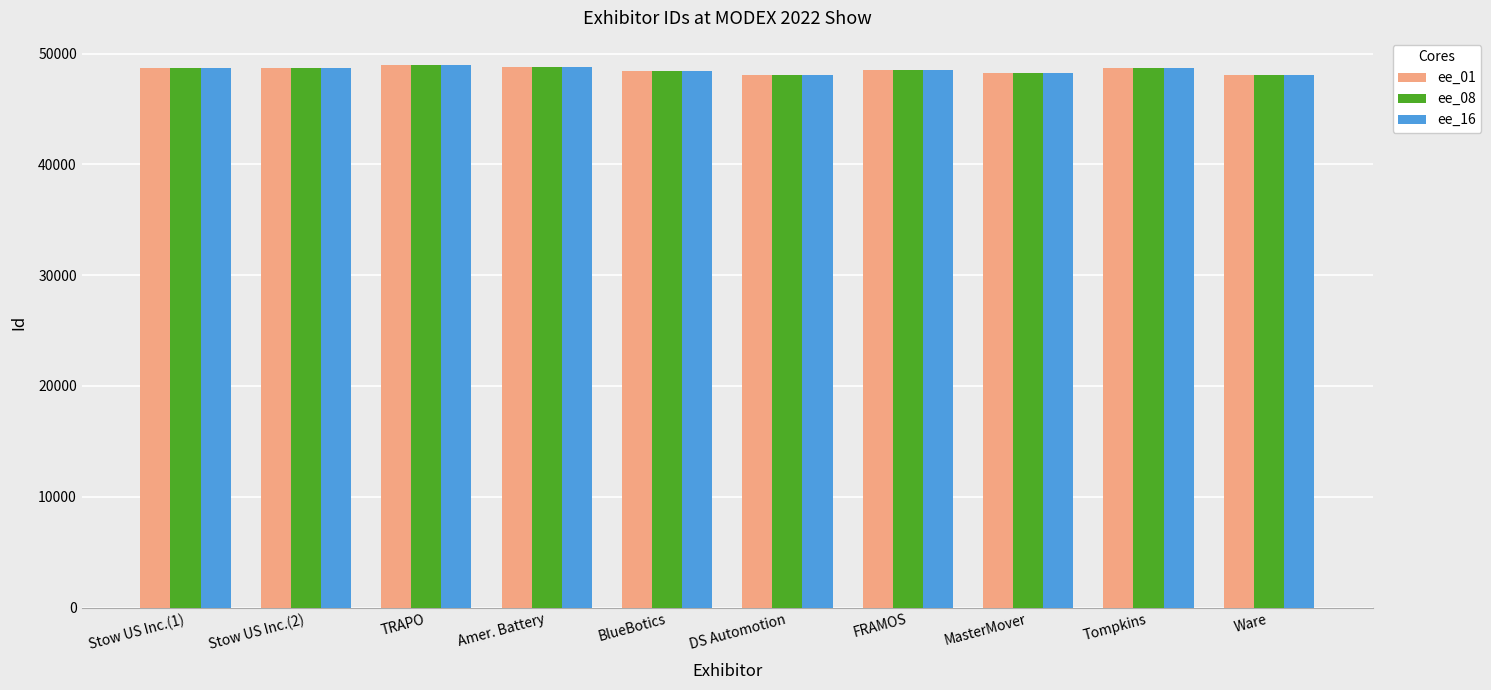

What is the label of the 7th bar from the left?

FRAMOS